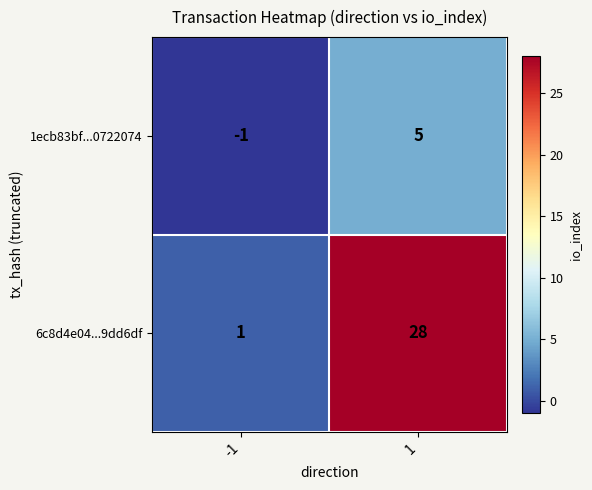

Between -1 and 1, which series saw the biggest shift?

6c8d4e04...9dd6df